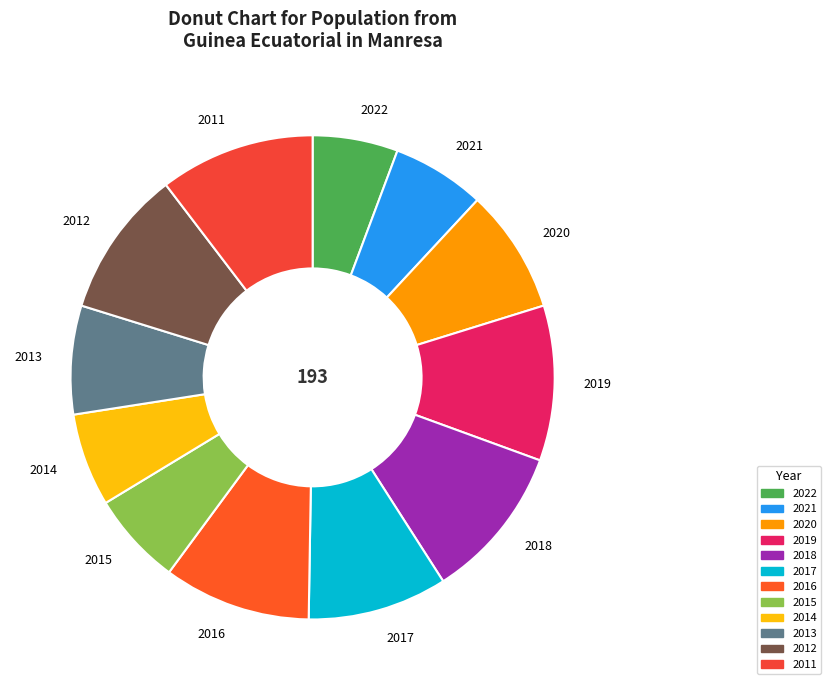

True or false: 2014 accounts for 6% of the total.

True